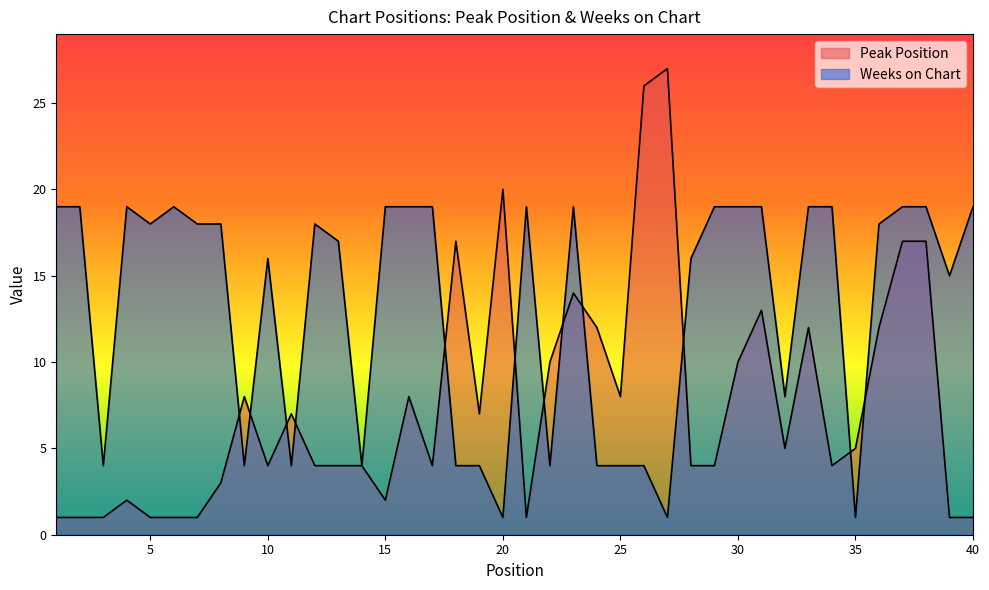

At which category does Weeks on Chart reach its first local valley?

3